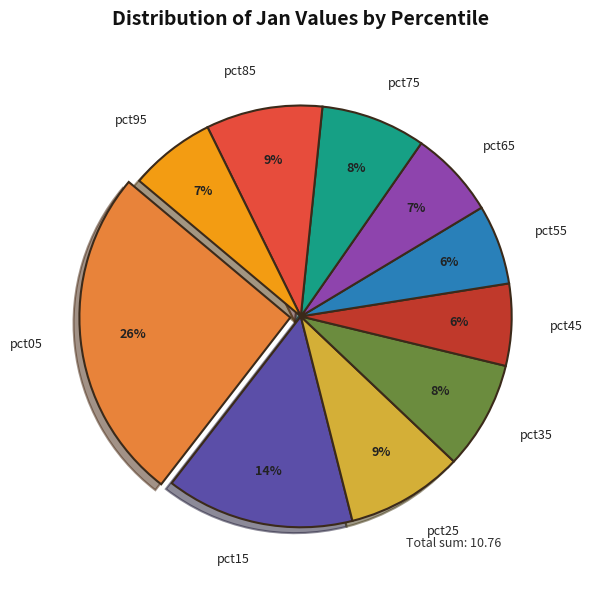

To the nearest percent, what is the difference between the pct95 and pct85 slice percentages?

2%